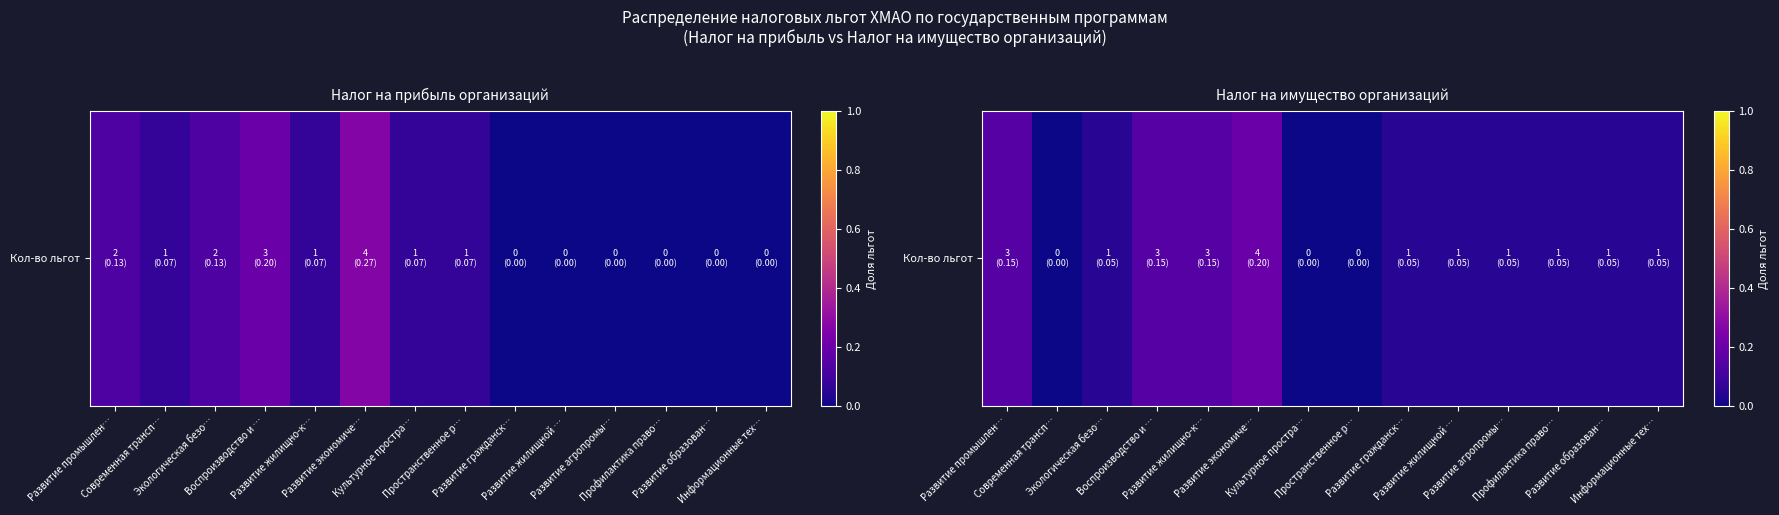

Reading left to right, what are all the values shown in this chart?

Развитие промышлен…=0.1	Современная трансп…=0.0	Экологическая безо…=0.1	Воспроизводство и …=0.1	Развитие жилищно-к…=0.1	Развитие экономиче…=0.2	Культурное простра…=0.0	Пространственное р…=0.0	Развитие гражданск…=0.1	Развитие жилищной …=0.1	Развитие агропромы…=0.1	Профилактика право…=0.1	Развитие образован…=0.1	Информационные тех…=0.1